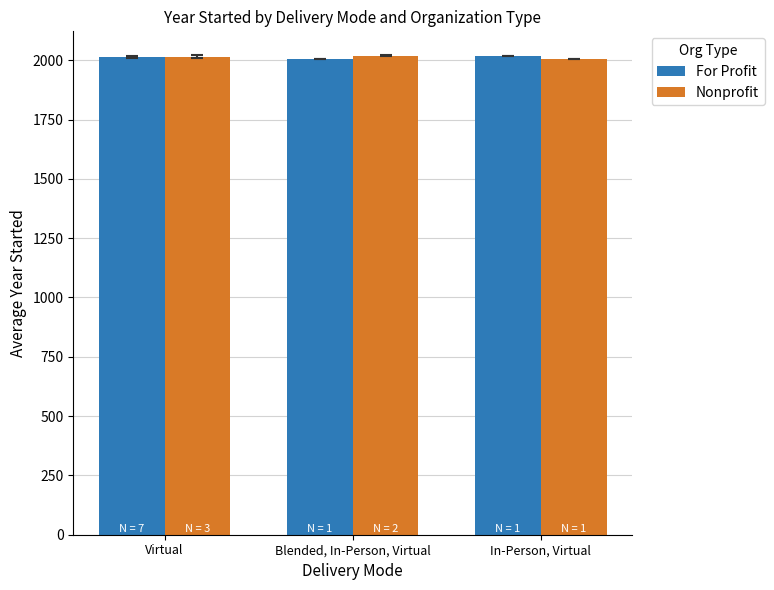

Where is Nonprofit nearest to the value 2011?

Virtual